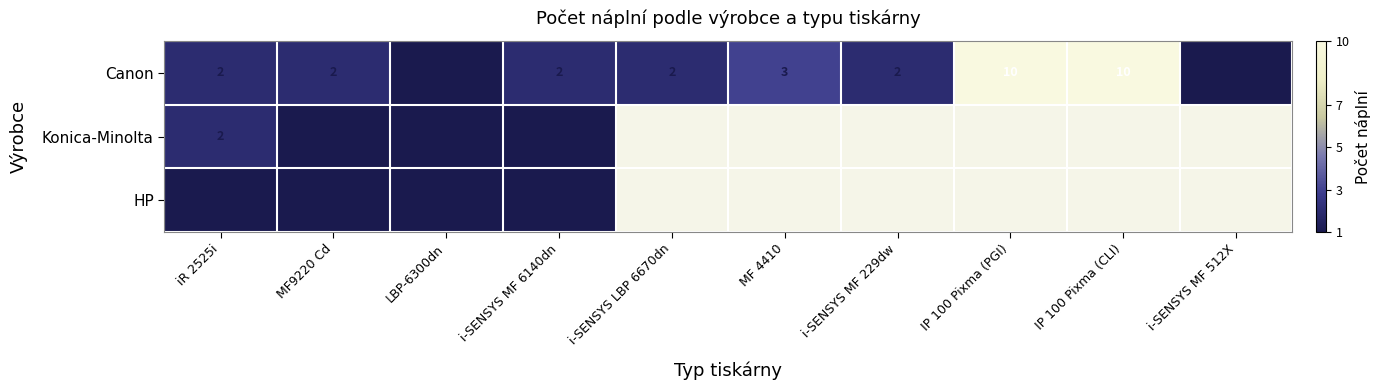

Which series changed the most between MF9220 Cd and LBP-6300dn?

Canon